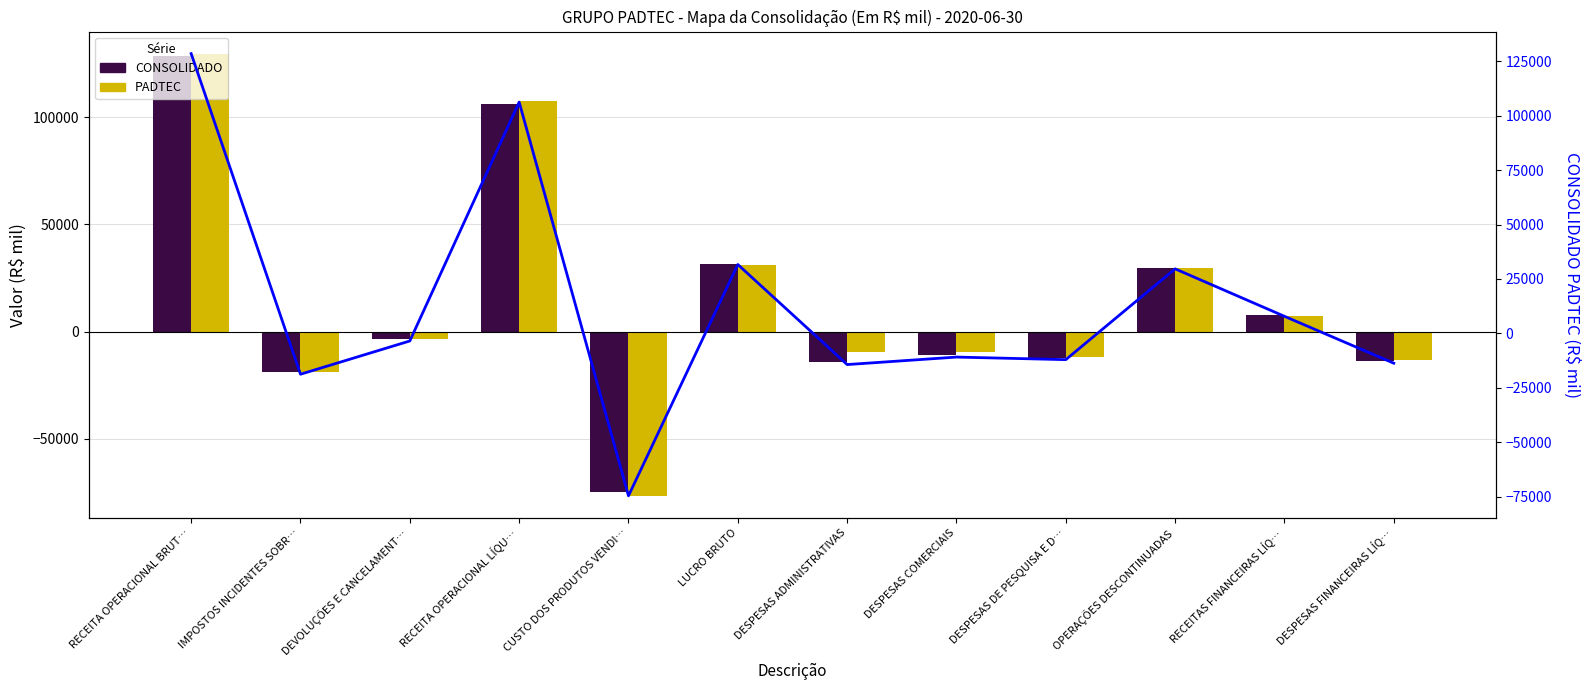

How many distinct data groups are displayed?

3